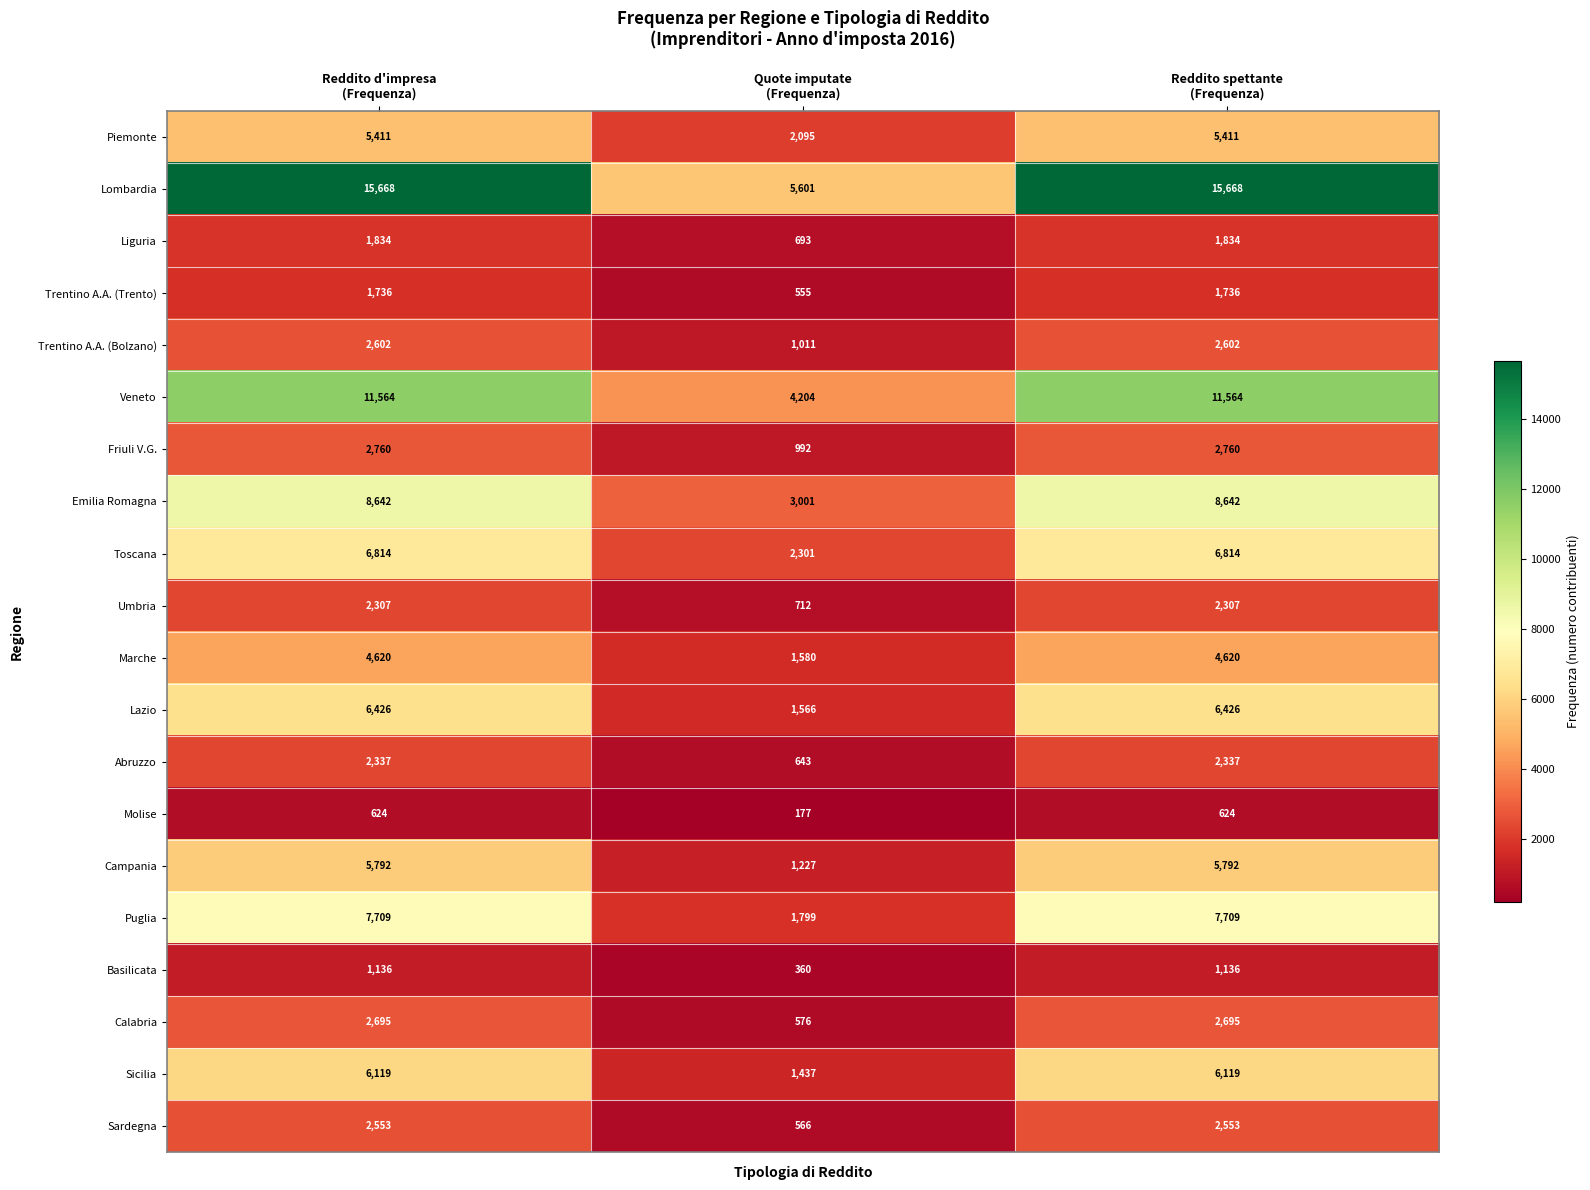

What is the average value of the Abruzzo series?

1772